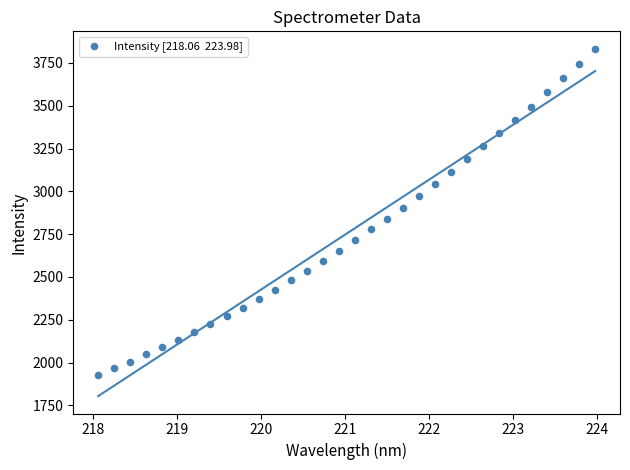

What is the range of Y values (max minus min)?

1904.5